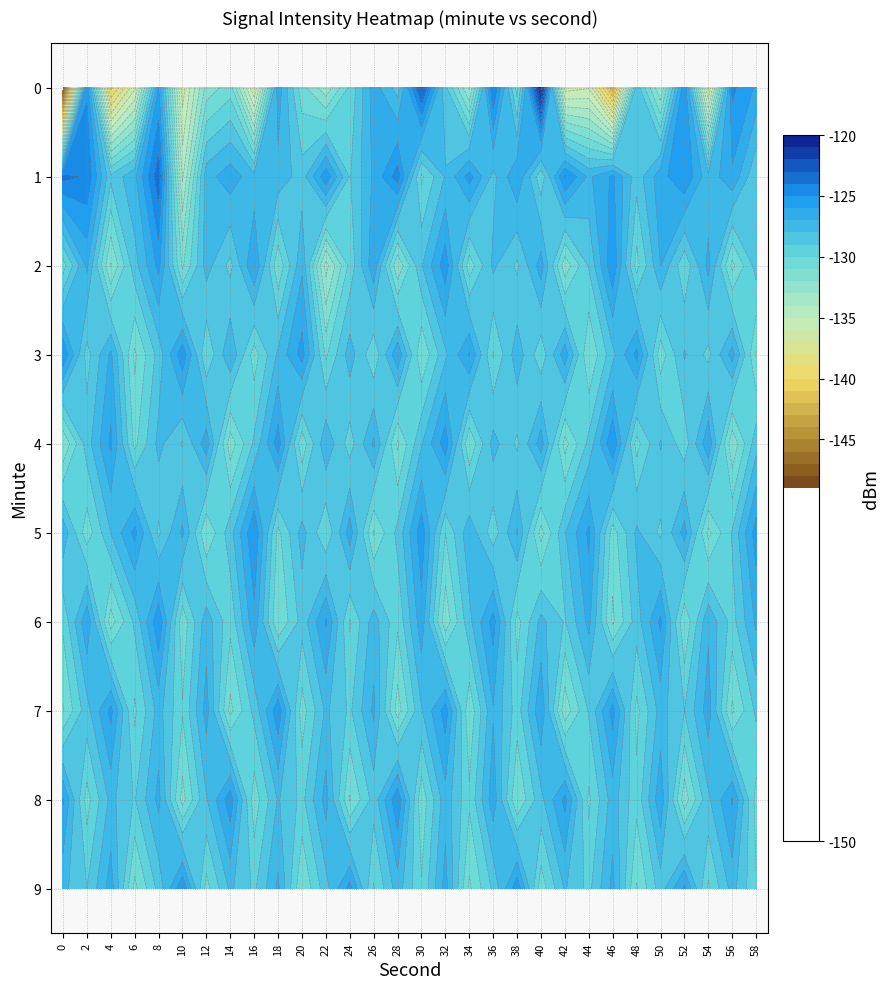

What is the difference between the 0 values at 28 and 20?

2.2